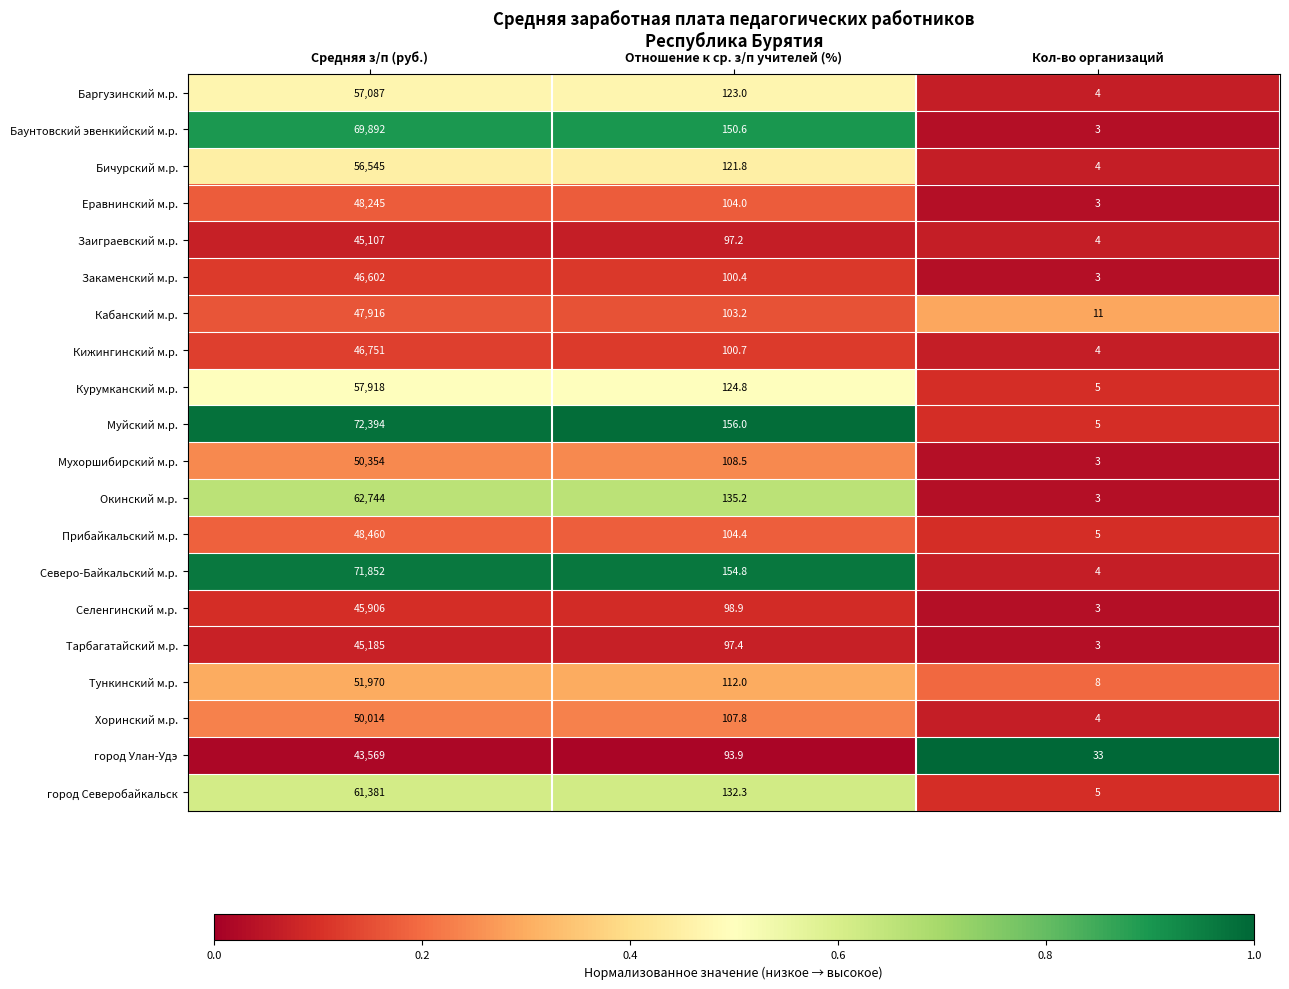

Rank the series by their maximum value, from highest to lowest.

Муйский м.р., Северо-Байкальский м.р., Баунтовский эвенкийский м.р., Окинский м.р., город Северобайкальск, Курумканский м.р., Баргузинский м.р., Бичурский м.р., Тункинский м.р., Мухоршибирский м.р., Хоринский м.р., Прибайкальский м.р., Еравнинский м.р., Кабанский м.р., Кижингинский м.р., Закаменский м.р., Селенгинский м.р., Тарбагатайский м.р., Заиграевский м.р., город Улан-Удэ